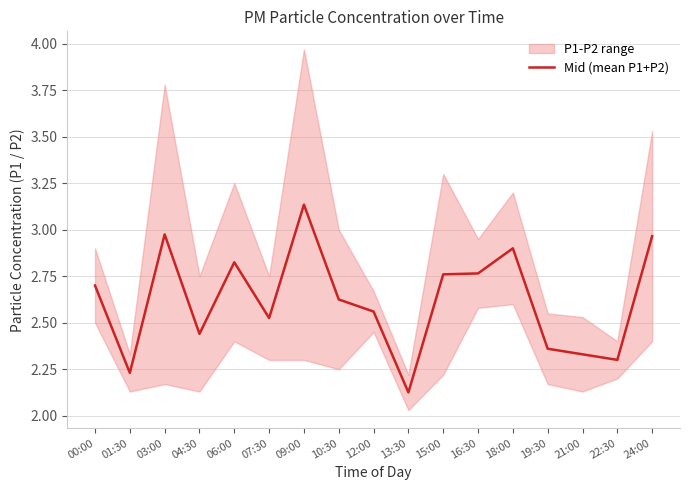

Reading left to right, what are all the values shown in this chart?

00:00=2.7	01:30=2.2	03:00=3.0	04:30=2.4	06:00=2.8	07:30=2.5	09:00=3.1	10:30=2.6	12:00=2.6	13:30=2.1	15:00=2.8	16:30=2.8	18:00=2.9	19:30=2.4	21:00=2.3	22:30=2.3	24:00=3.0